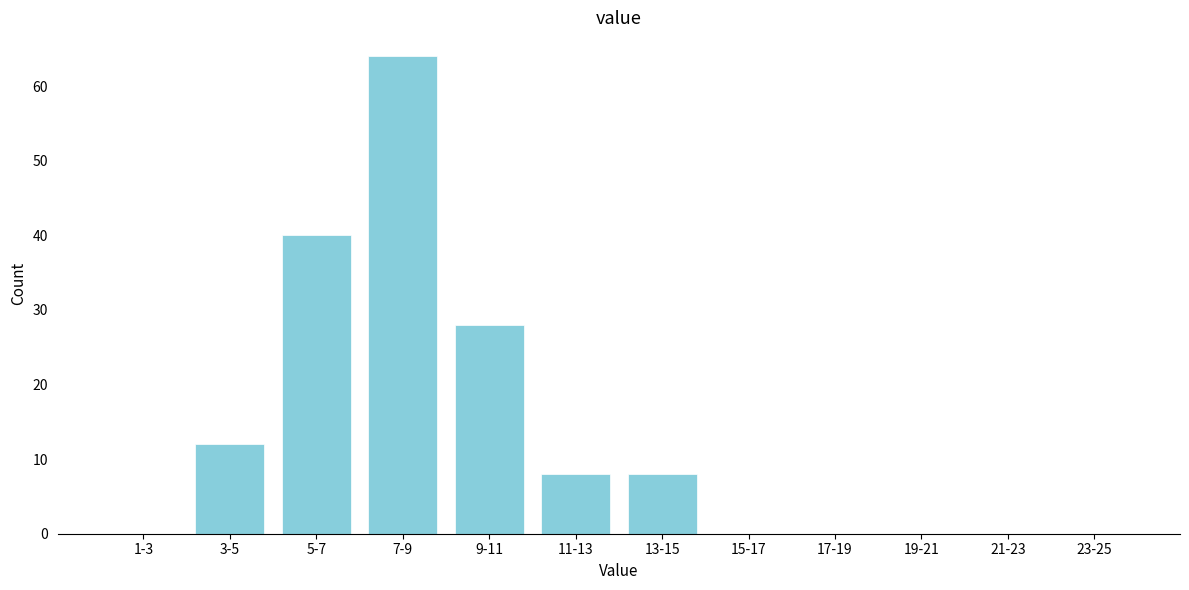

Reading right to left, extract all data points from this chart.

23-25=0	21-23=0	19-21=0	17-19=0	15-17=0	13-15=8	11-13=8	9-11=28	7-9=64	5-7=40	3-5=12	1-3=0